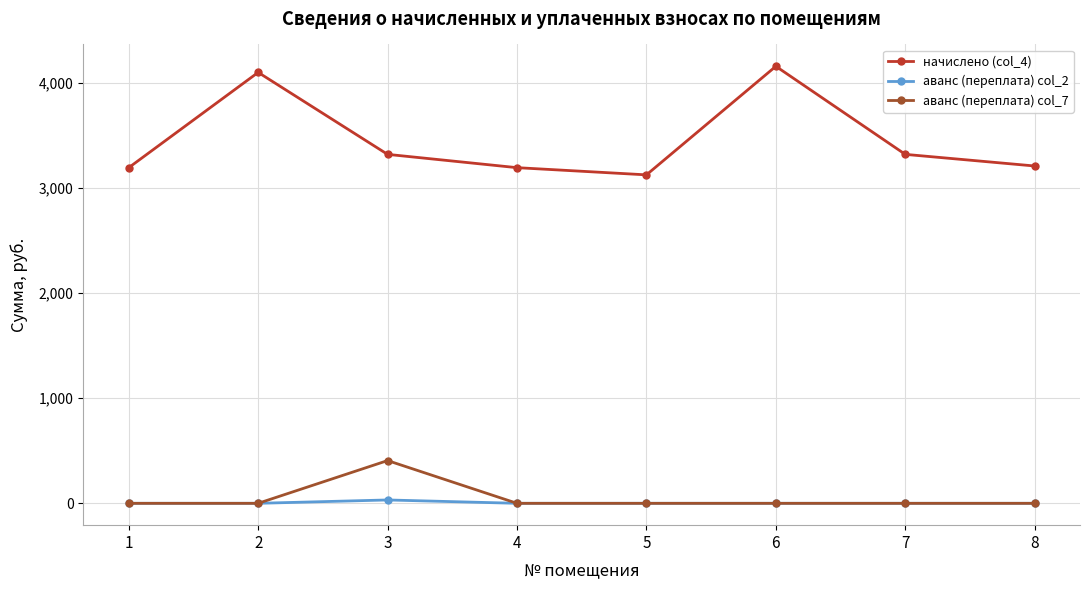

Is it true that начислено (col_4) equals 2139.3 at 5?

False